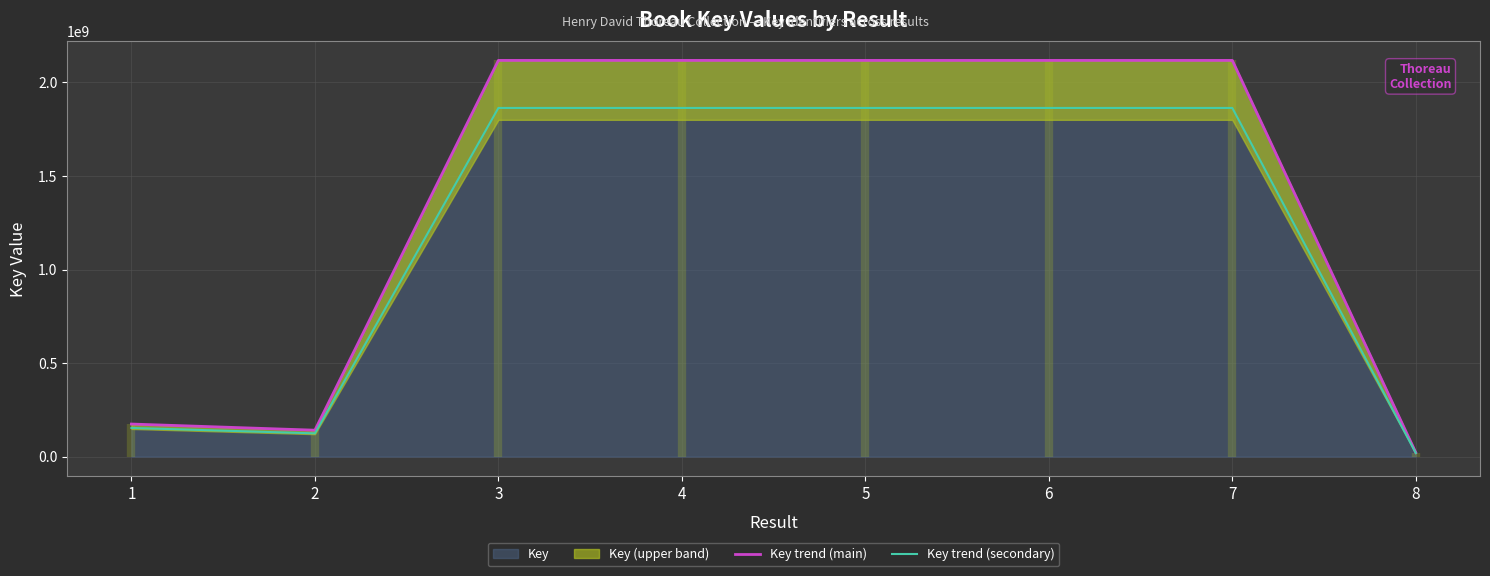

How many data points in Key trend (secondary) are above 1863714040?

4